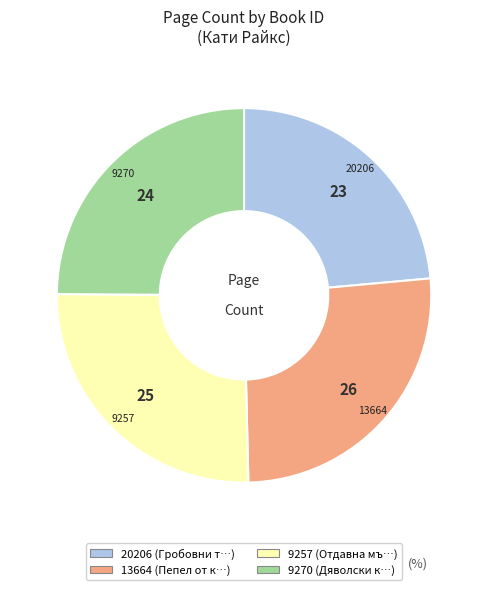

Do 20206 and 9257 together represent more than half of the pie?

No